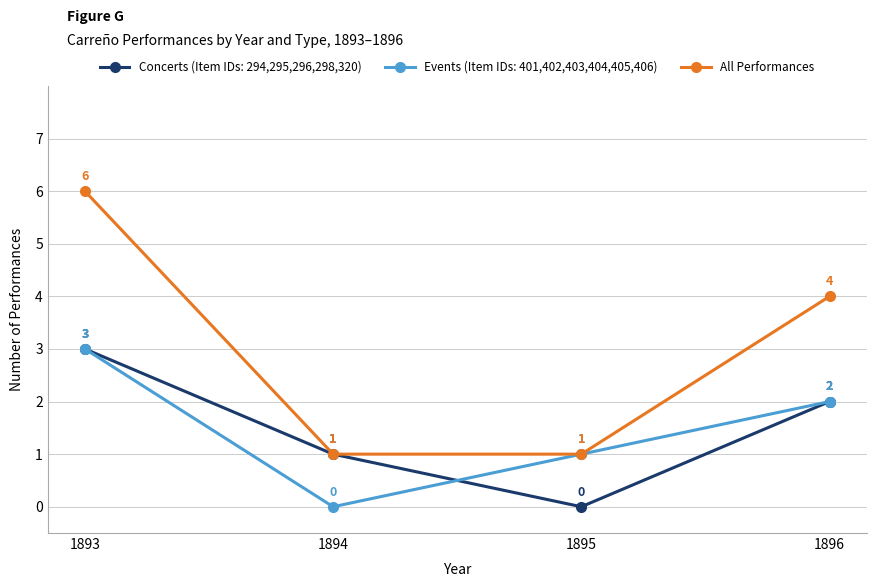

Which series has the largest total across all categories?

All Performances